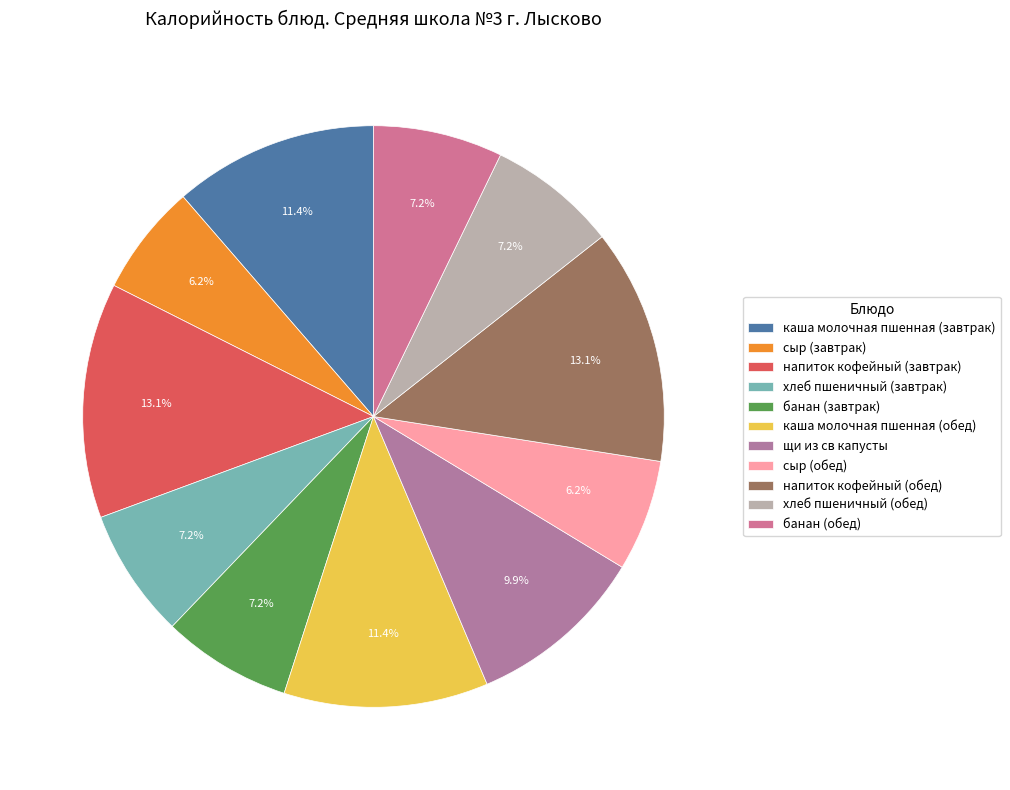

Count the number of slices in the pie.

11